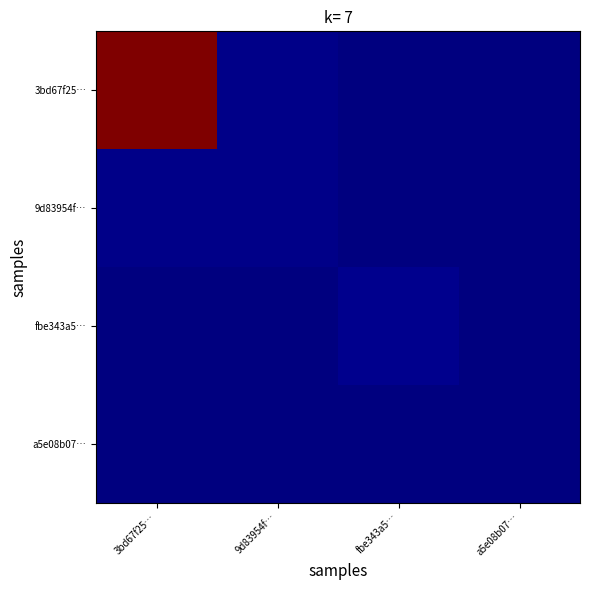

Rank the series at a5e08b07… from lowest to highest value.

3bd67f25…, 9d83954f…, fbe343a5…, a5e08b07…